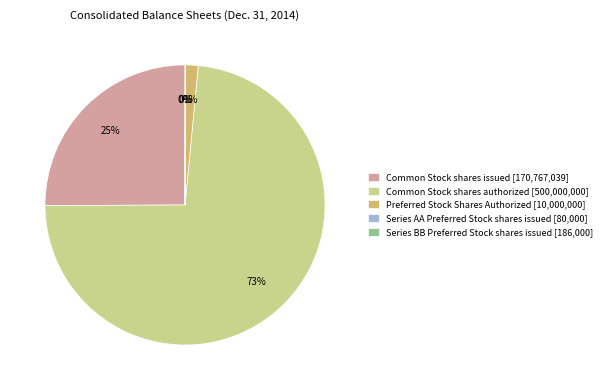

Is there any slice that represents more than half of the pie?

Yes